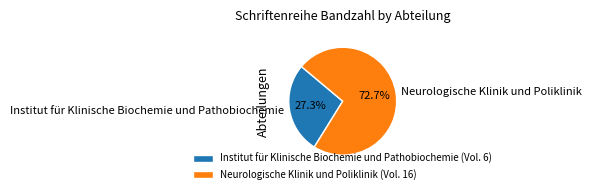

Which category has the smallest portion of the pie?

Institut für Klinische Biochemie und Pathobiochemie